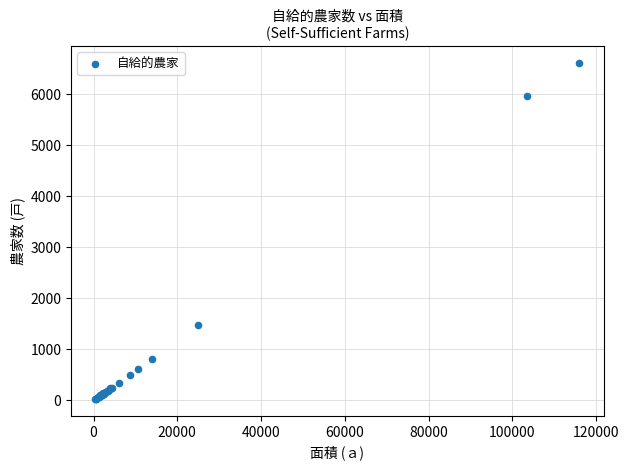

What Y value in the scatter plot is closest to 3319?

1470